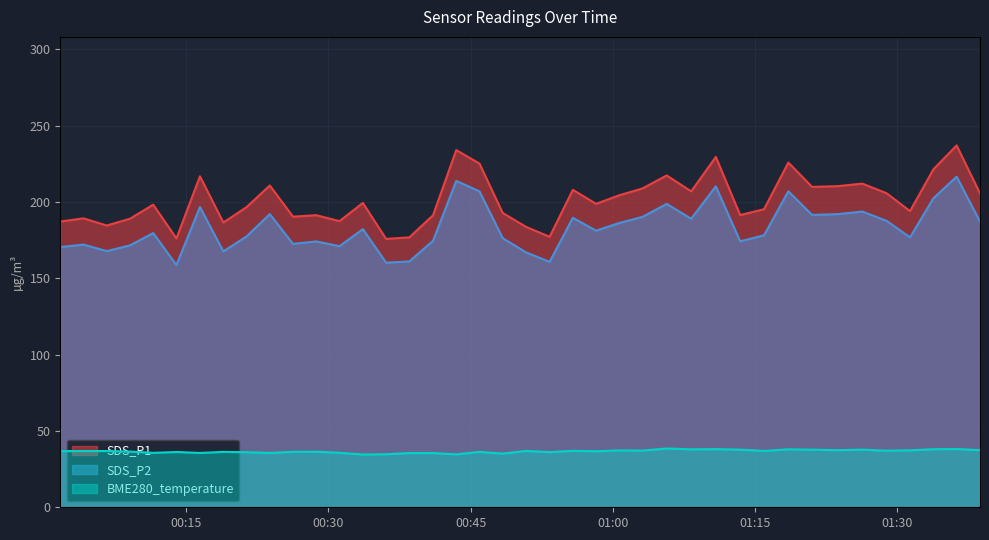

Where is the first local maximum for SDS_P2?

2023/04/09 00:04:10